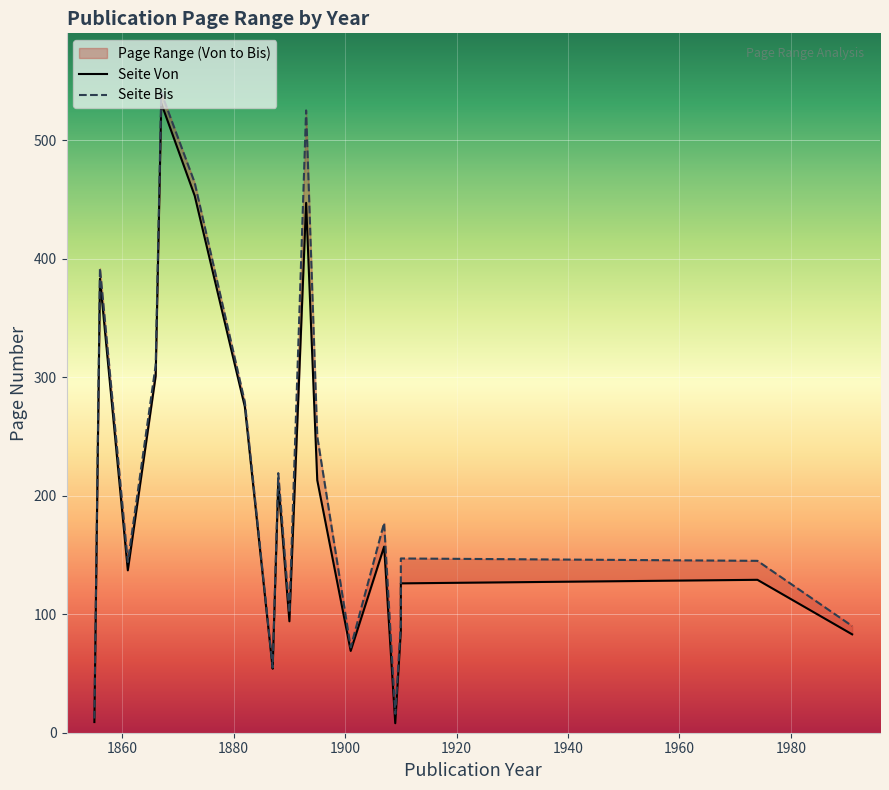

Which has a higher value, 1855 or 1910?

1910